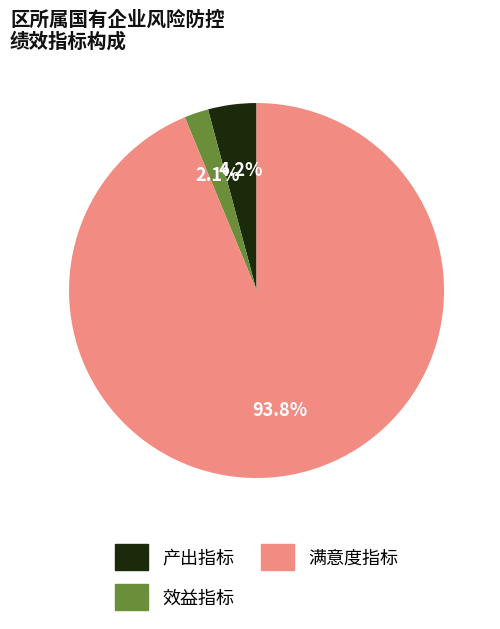

Do 产出指标 and 效益指标 together represent more than half of the pie?

No